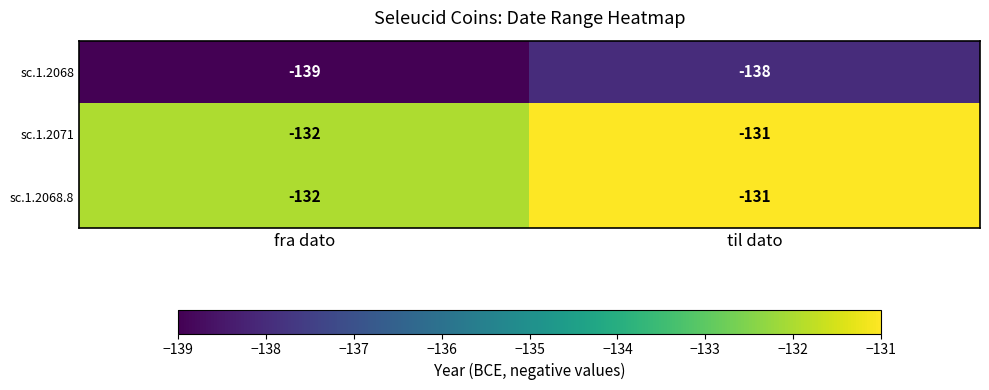

At which category is the sum across all series the highest?

til dato